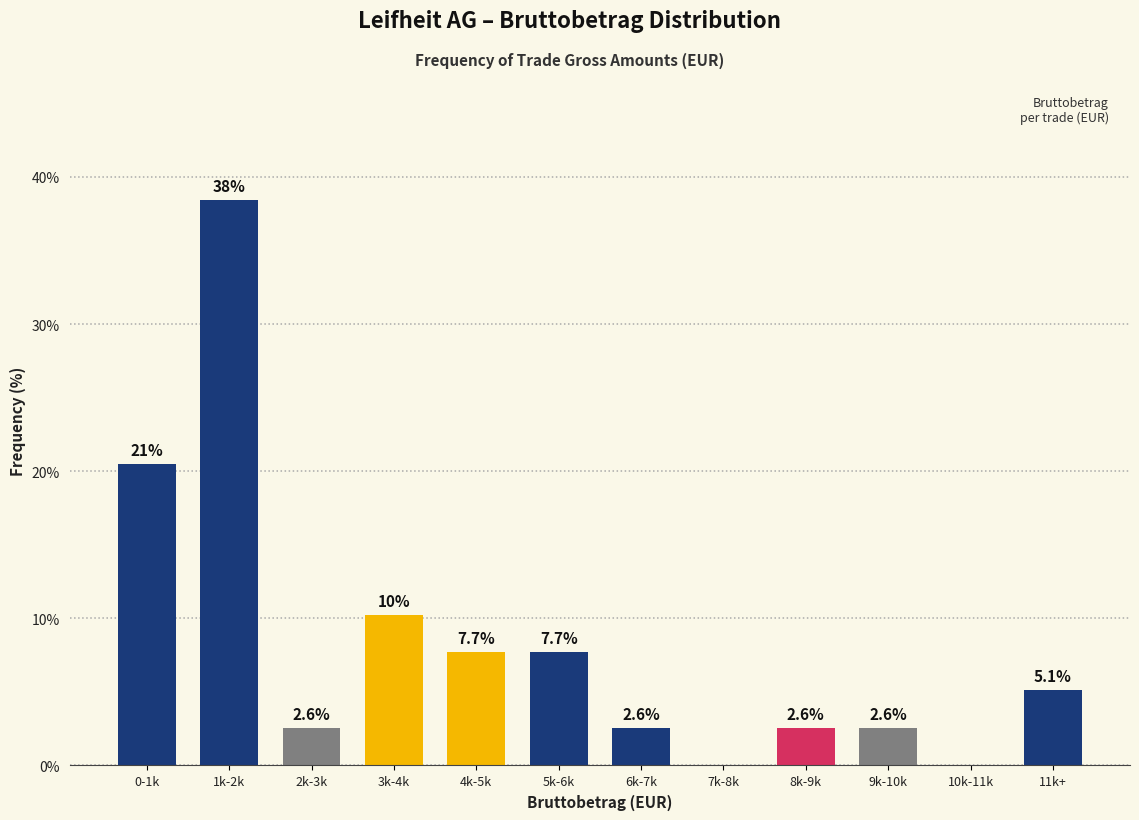

Reading right to left, what are all the values shown in this chart?

11k+=5.1	10k-11k=0.0	9k-10k=2.6	8k-9k=2.6	7k-8k=0.0	6k-7k=2.6	5k-6k=7.7	4k-5k=7.7	3k-4k=10.3	2k-3k=2.6	1k-2k=38.5	0-1k=20.5